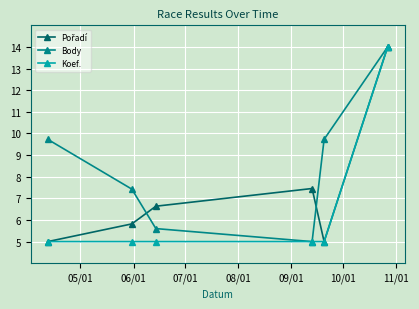

Which series has the largest total across all categories?

Body